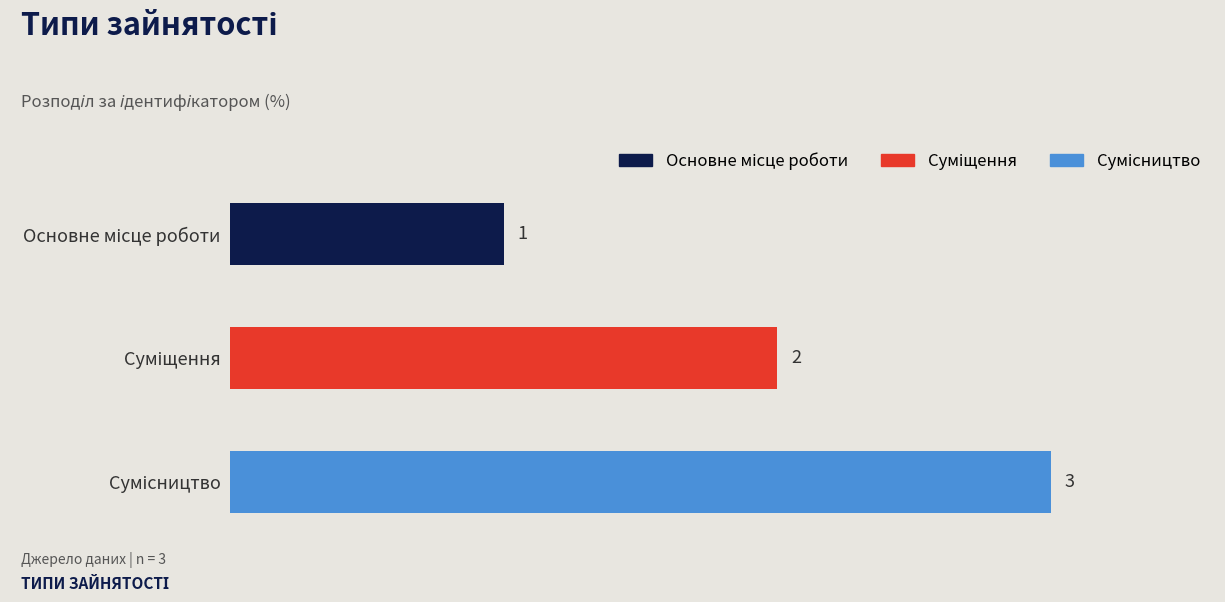

What is the maximum value shown in the chart?

3